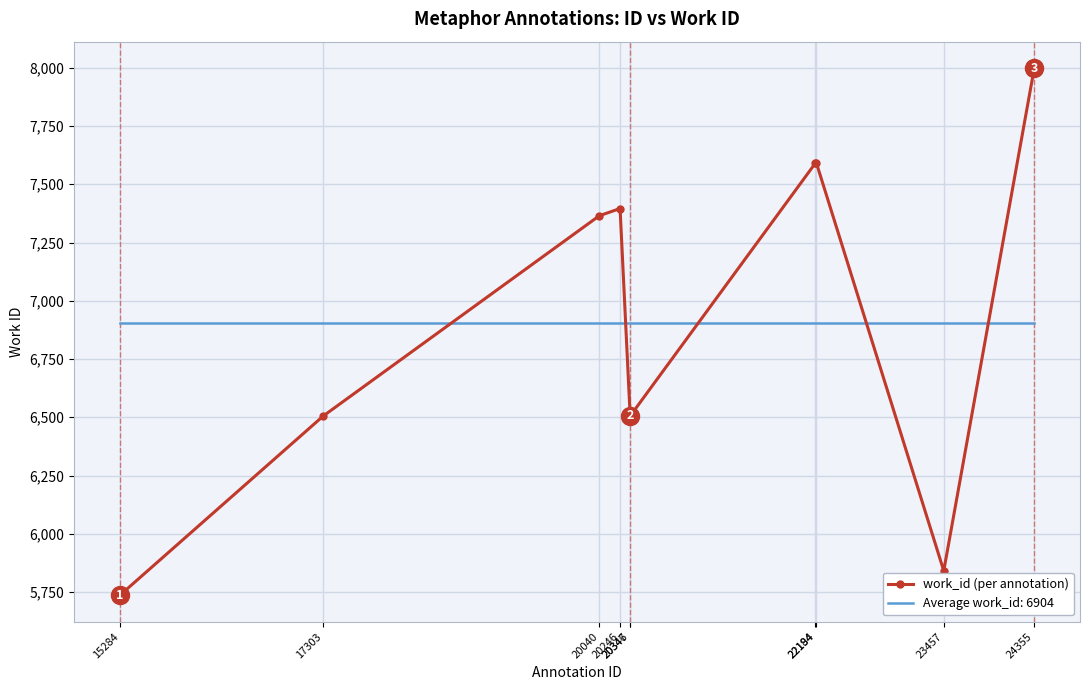

Which series ends up on top after the final intersection of Average work_id: 6904 and work_id (per annotation)?

work_id (per annotation)